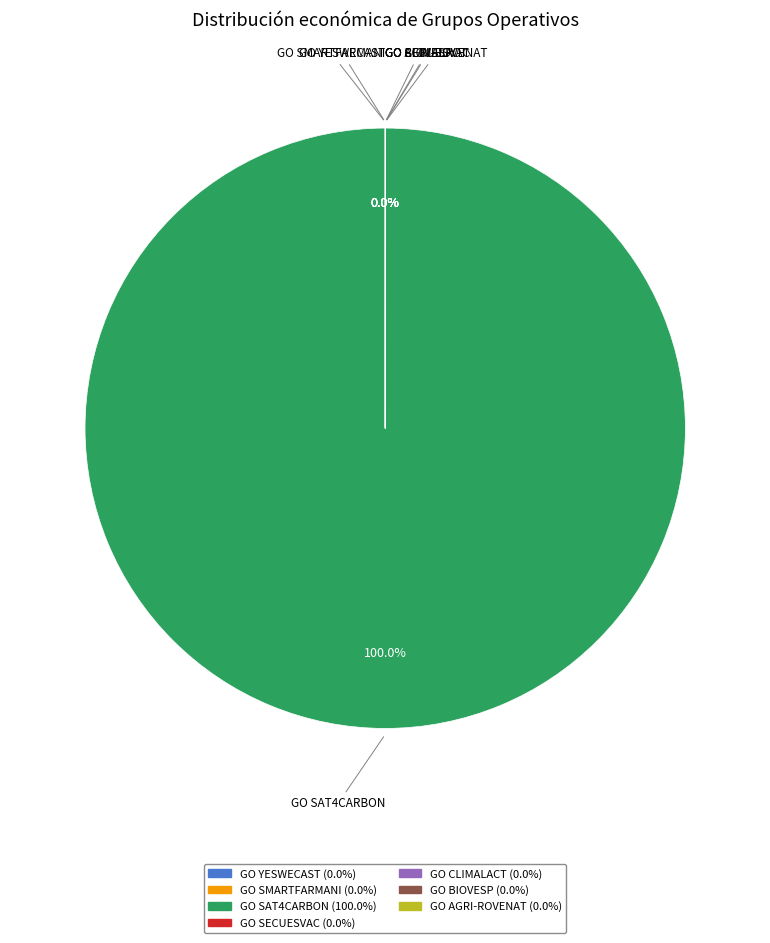

Which slice represents more than half of the pie?

GO SAT4CARBON